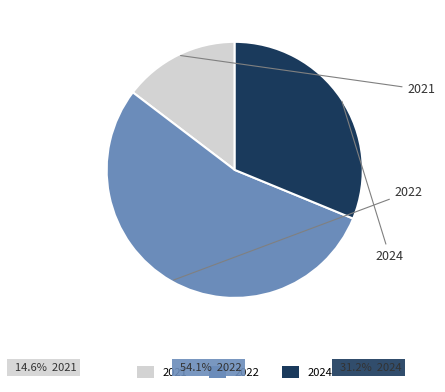

How many segments does this pie chart have?

3